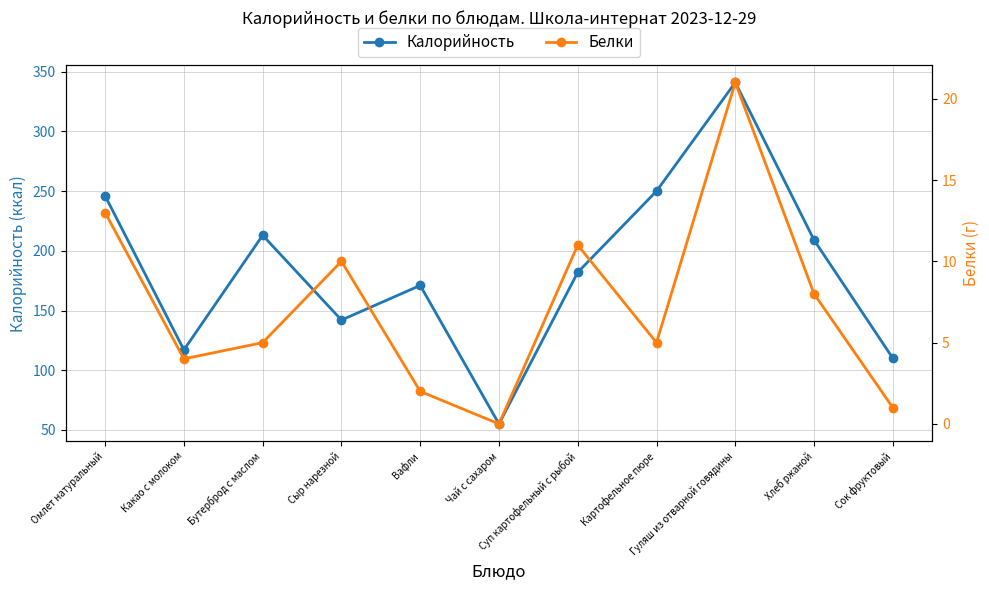

What is the average value of the Калорийность series?

185